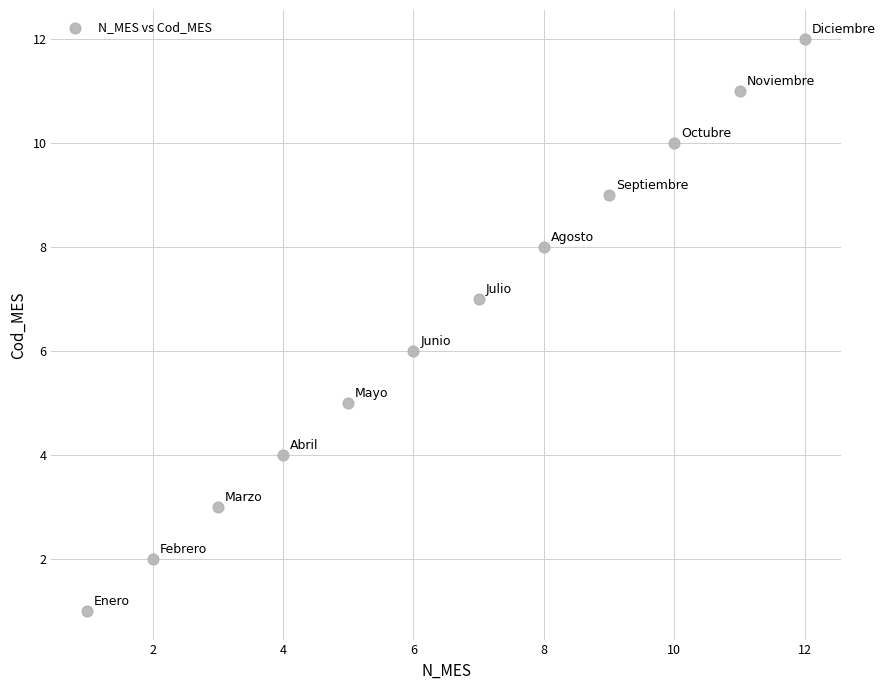

What is the range of X values (max minus min)?

11